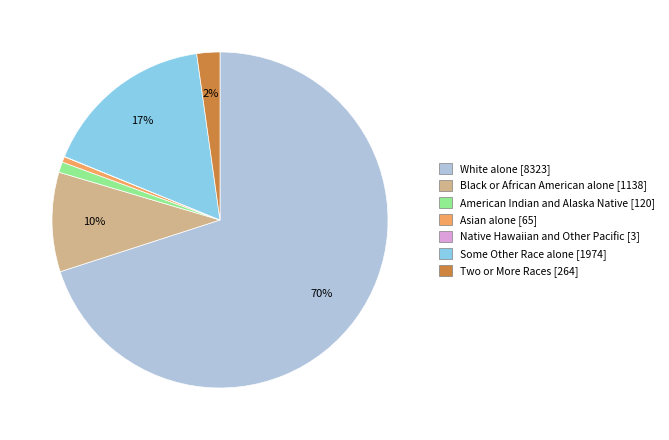

To the nearest percent, what is the difference between the Black or African American alone and Some Other Race alone slice percentages?

7%